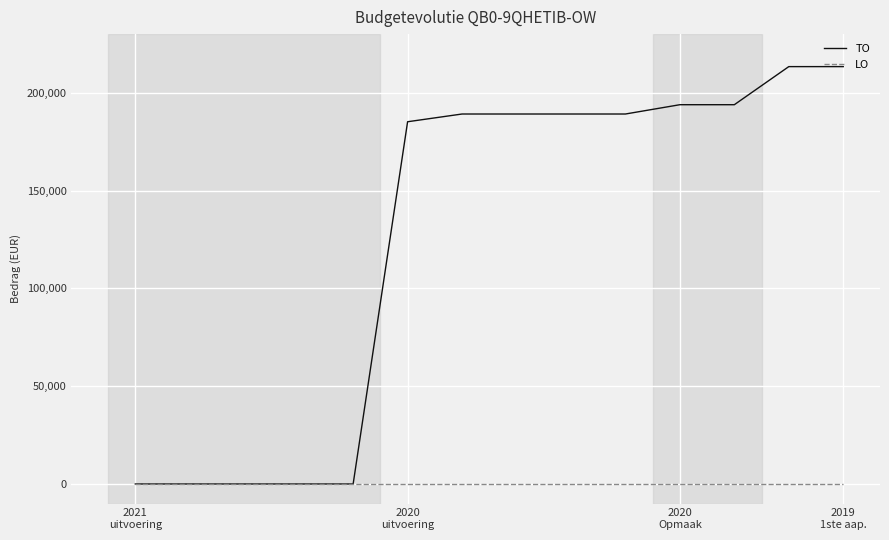

List the series in order of their overall mean, lowest first.

LO, TO